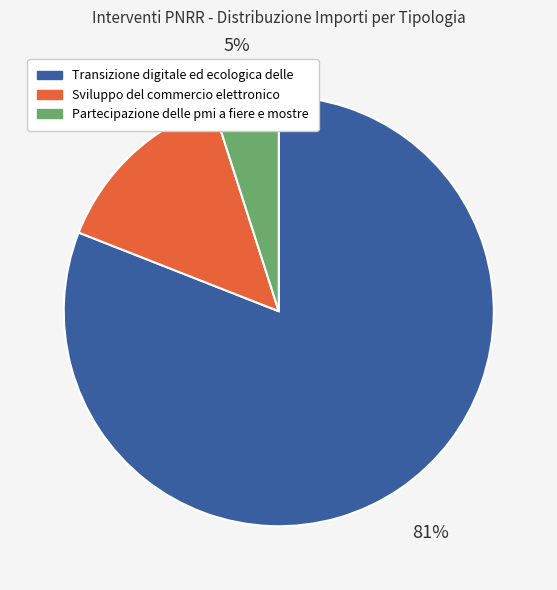

How many segments does this pie chart have?

3